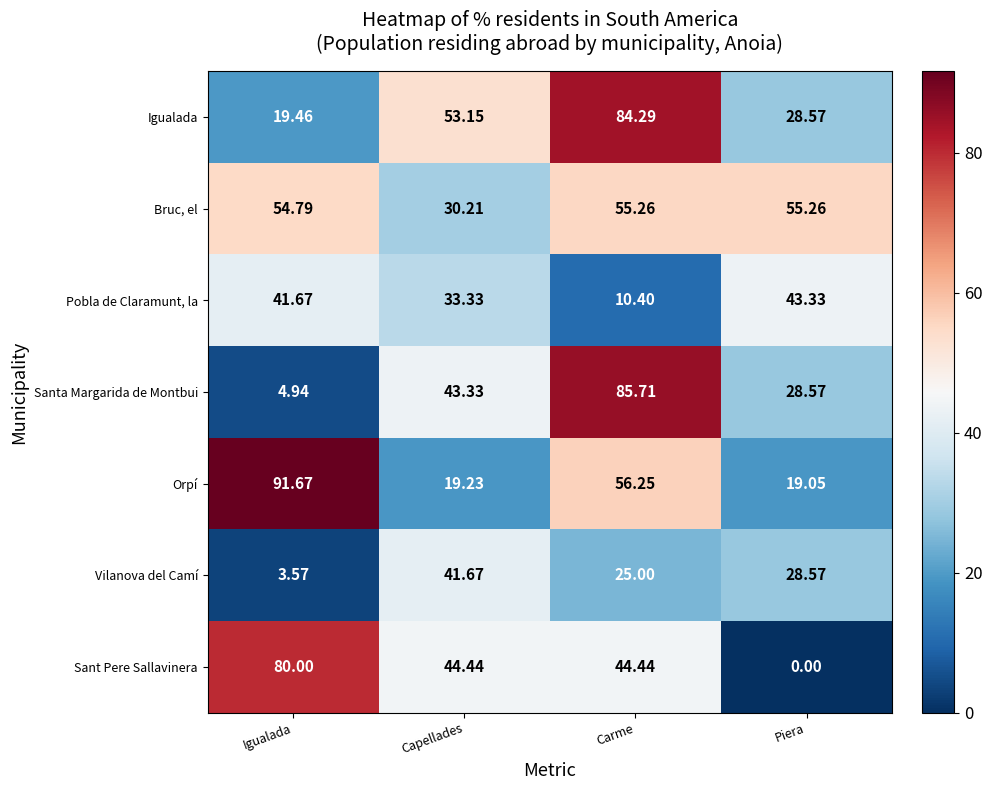

Count the number of data series in this chart.

7